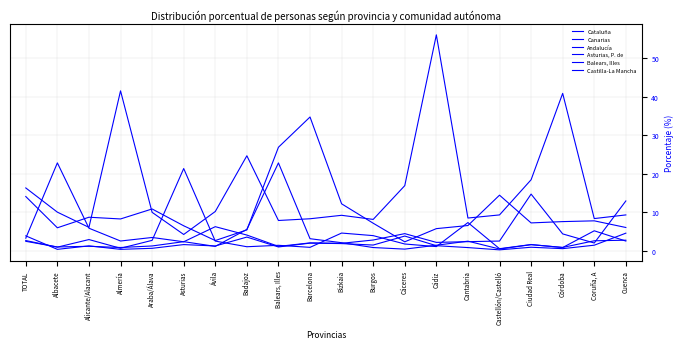

Where does the Canarias series first go above 1?

TOTAL